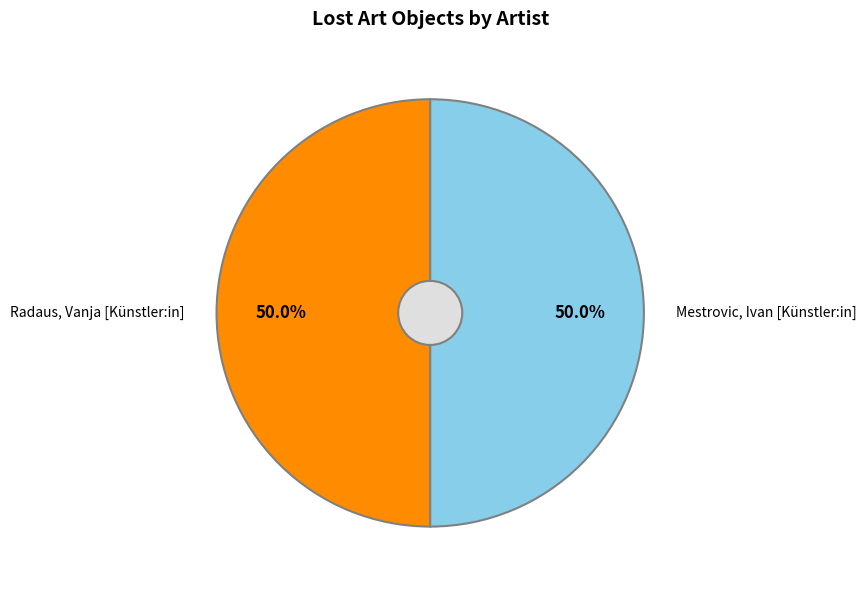

Combined, what portion of the pie is Mestrovic, Ivan [Künstler:in] and Radaus, Vanja [Künstler:in]?

100.0%